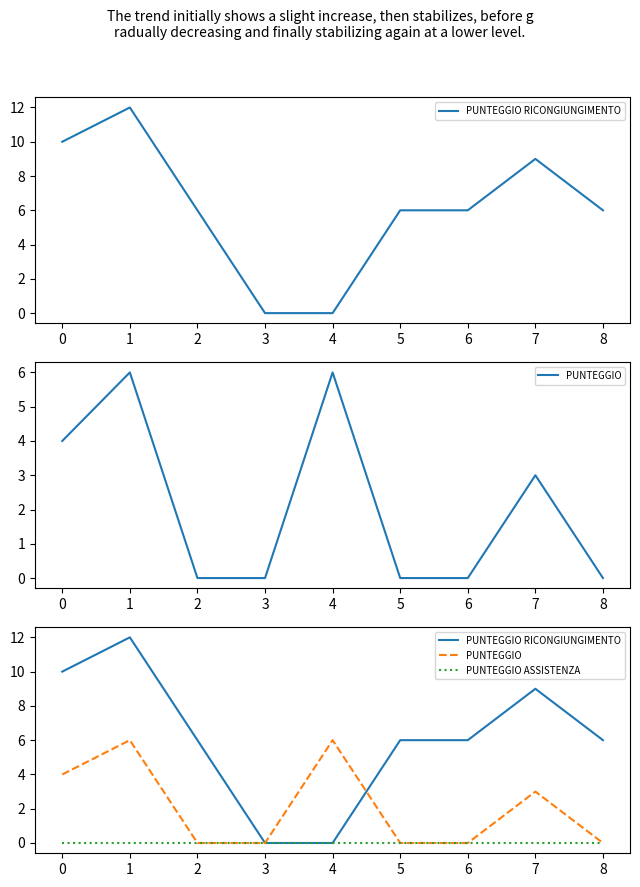

At which category is the sum across all series the highest?

1